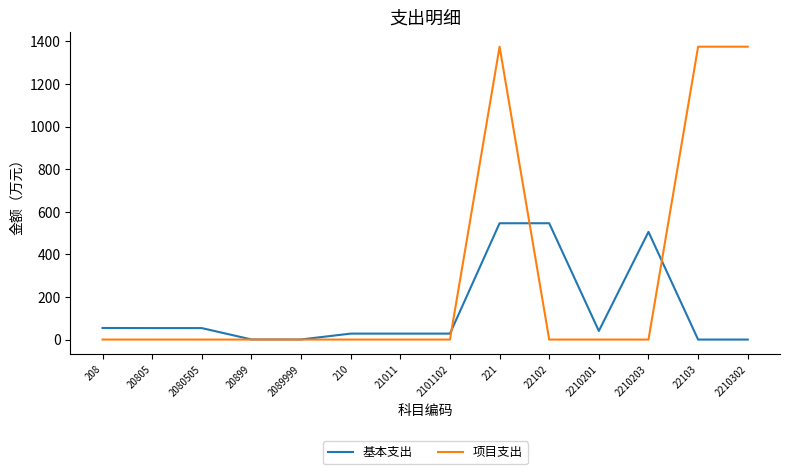

True or false: 项目支出 has a value of 2470.2 at 221.

False